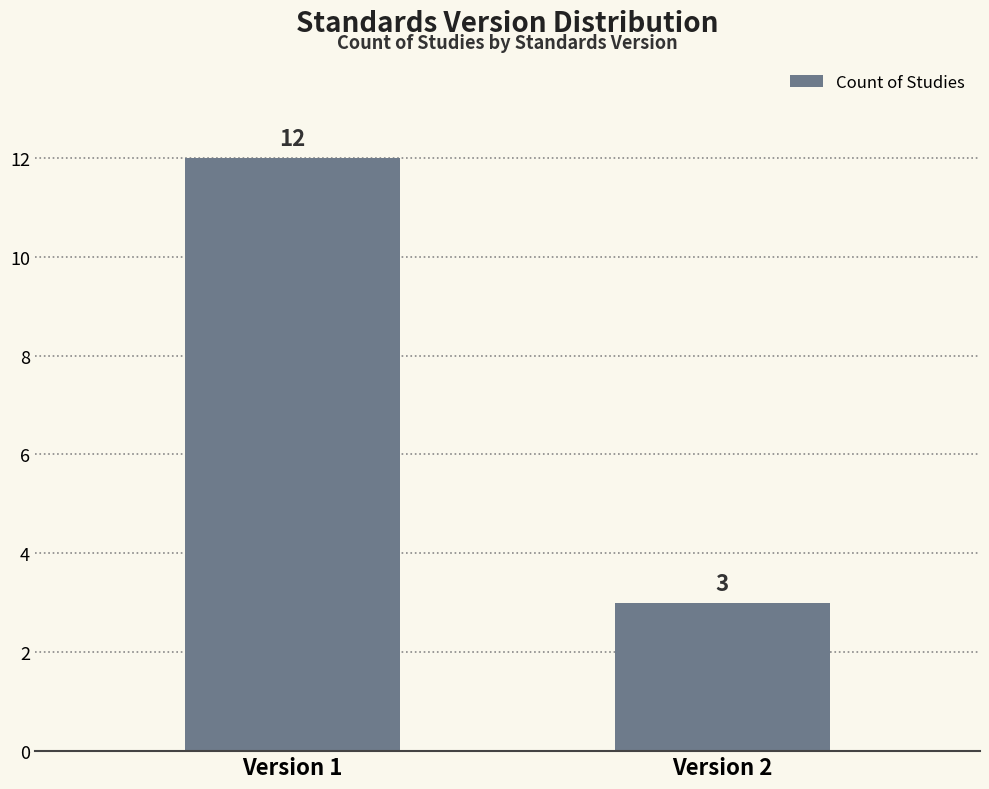

What is the average value?

8